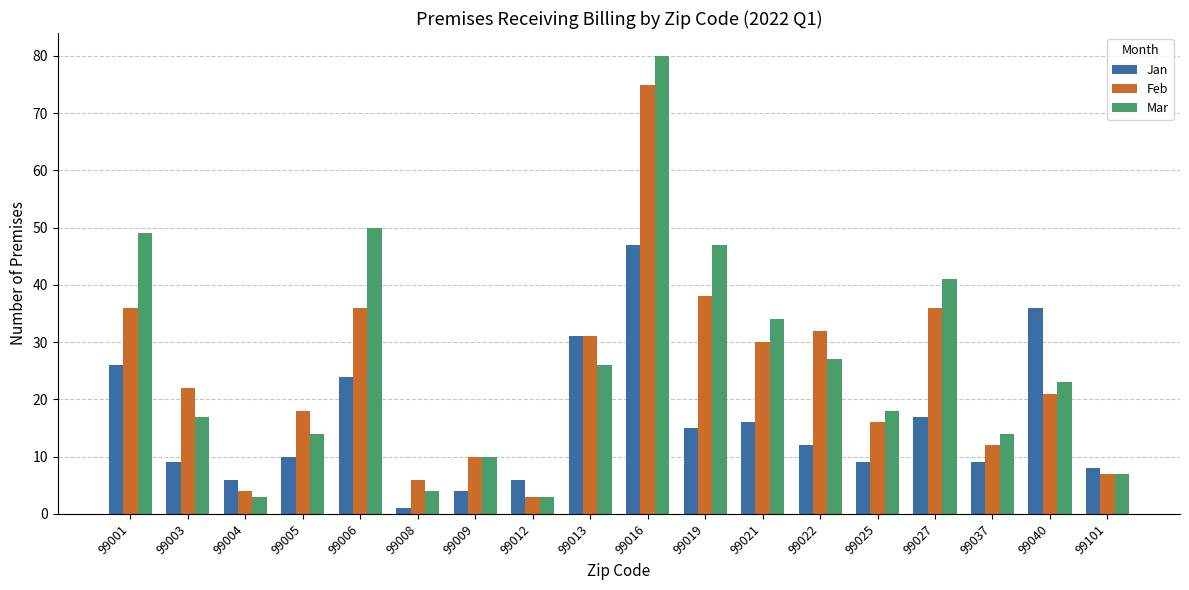

Reading right to left, transcribe all the data shown in this chart.

Jan: 8	36	9	17	9	12	16	15	47	31	6	4	1	24	10	6	9	26
Feb: 7	21	12	36	16	32	30	38	75	31	3	10	6	36	18	4	22	36
Mar: 7	23	14	41	18	27	34	47	80	26	3	10	4	50	14	3	17	49